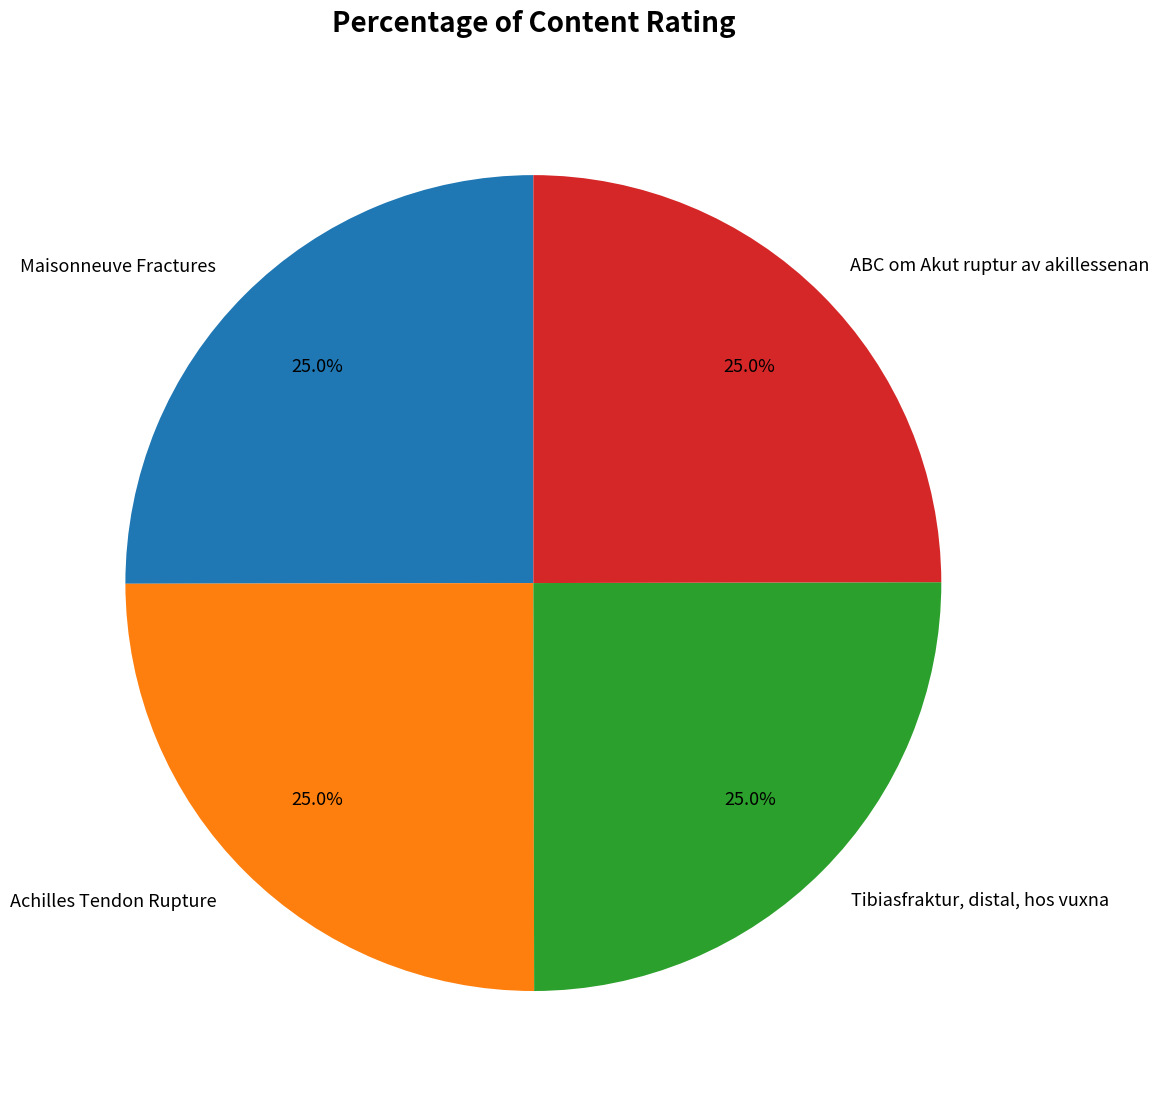

Is it true that Tibiasfraktur, distal, hos vuxna is 14% of the pie?

False